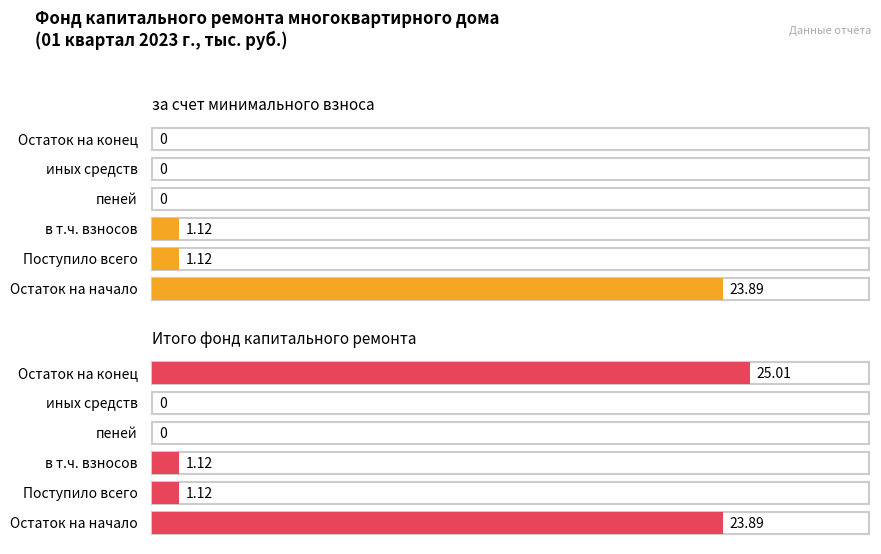

Reading left to right, extract all data points from this chart.

за счет минимального взноса: 23.9	1.1	1.1	0.0	0.0	0.0
Итого фонд капитального ремонта: 23.9	1.1	1.1	0.0	0.0	25.0